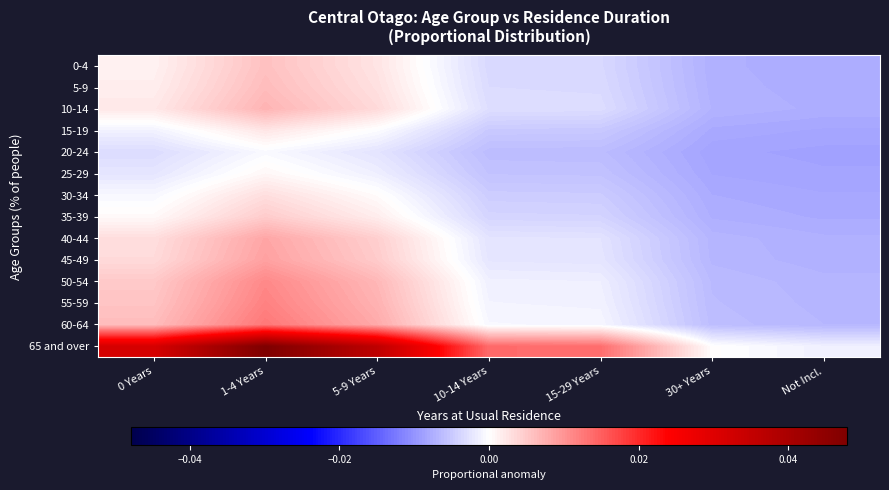

Reading left to right, transcribe all the data shown in this chart.

0-4: 0 Years=0.0	1-4 Years=0.0	5-9 Years=0.0	10-14 Years=-0.0	15-29 Years=-0.0	30+ Years=-0.0	Not Incl.=-0.0
5-9: 0 Years=0.0	1-4 Years=0.0	5-9 Years=0.0	10-14 Years=-0.0	15-29 Years=-0.0	30+ Years=-0.0	Not Incl.=-0.0
10-14: 0 Years=0.0	1-4 Years=0.0	5-9 Years=0.0	10-14 Years=-0.0	15-29 Years=-0.0	30+ Years=-0.0	Not Incl.=-0.0
15-19: 0 Years=-0.0	1-4 Years=0.0	5-9 Years=-0.0	10-14 Years=-0.0	15-29 Years=-0.0	30+ Years=-0.0	Not Incl.=-0.0
20-24: 0 Years=-0.0	1-4 Years=-0.0	5-9 Years=-0.0	10-14 Years=-0.0	15-29 Years=-0.0	30+ Years=-0.0	Not Incl.=-0.0
25-29: 0 Years=-0.0	1-4 Years=0.0	5-9 Years=-0.0	10-14 Years=-0.0	15-29 Years=-0.0	30+ Years=-0.0	Not Incl.=-0.0
30-34: 0 Years=-0.0	1-4 Years=0.0	5-9 Years=0.0	10-14 Years=-0.0	15-29 Years=-0.0	30+ Years=-0.0	Not Incl.=-0.0
35-39: 0 Years=0.0	1-4 Years=0.0	5-9 Years=0.0	10-14 Years=-0.0	15-29 Years=-0.0	30+ Years=-0.0	Not Incl.=-0.0
40-44: 0 Years=0.0	1-4 Years=0.0	5-9 Years=0.0	10-14 Years=-0.0	15-29 Years=-0.0	30+ Years=-0.0	Not Incl.=-0.0
45-49: 0 Years=0.0	1-4 Years=0.0	5-9 Years=0.0	10-14 Years=-0.0	15-29 Years=-0.0	30+ Years=-0.0	Not Incl.=-0.0
50-54: 0 Years=0.0	1-4 Years=0.0	5-9 Years=0.0	10-14 Years=-0.0	15-29 Years=-0.0	30+ Years=-0.0	Not Incl.=-0.0
55-59: 0 Years=0.0	1-4 Years=0.0	5-9 Years=0.0	10-14 Years=-0.0	15-29 Years=-0.0	30+ Years=-0.0	Not Incl.=-0.0
60-64: 0 Years=0.0	1-4 Years=0.0	5-9 Years=0.0	10-14 Years=-0.0	15-29 Years=-0.0	30+ Years=-0.0	Not Incl.=-0.0
65 and over: 0 Years=0.0	1-4 Years=0.0	5-9 Years=0.0	10-14 Years=0.0	15-29 Years=0.0	30+ Years=0.0	Not Incl.=-0.0